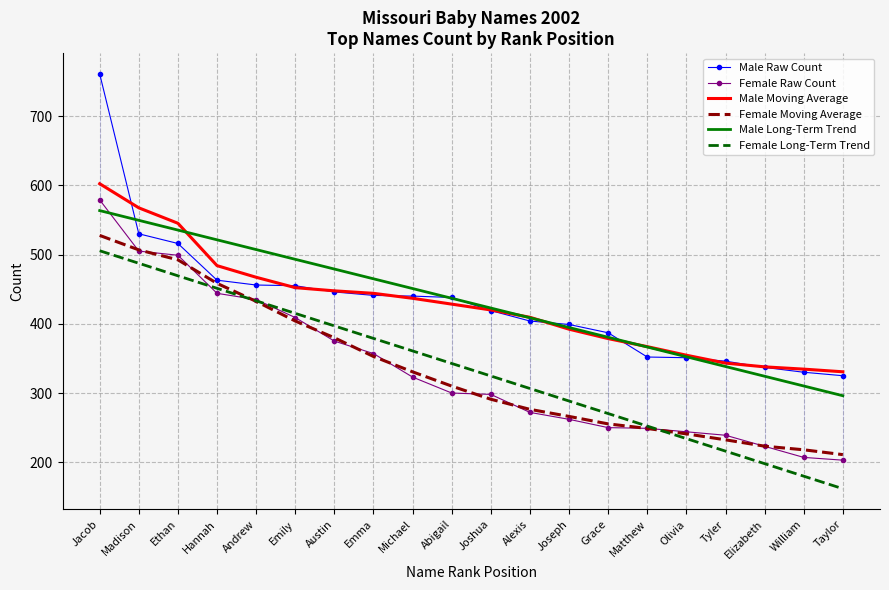

Reading right to left, transcribe all the data shown in this chart.

Male Raw Count: Taylor=325.0	William=330.0	Elizabeth=337.0	Tyler=346.0	Olivia=351.0	Matthew=352.0	Grace=387.0	Joseph=399.0	Alexis=404.0	Joshua=419.0	Abigail=438.0	Michael=440.0	Emma=441.0	Austin=446.0	Emily=455.0	Andrew=456.0	Hannah=463.0	Ethan=516.0	Madison=530.0	Jacob=761.0
Female Raw Count: Taylor=203.0	William=207.0	Elizabeth=223.0	Tyler=239.0	Olivia=244.0	Matthew=249.0	Grace=250.0	Joseph=262.0	Alexis=272.0	Joshua=298.0	Abigail=300.0	Michael=323.0	Emma=357.0	Austin=375.0	Emily=409.0	Andrew=435.0	Hannah=444.0	Ethan=499.0	Madison=505.0	Jacob=579.0
Male Moving Average: Taylor=330.7	William=334.5	Elizabeth=337.8	Tyler=343.2	Olivia=354.6	Matthew=367.0	Grace=378.6	Joseph=392.2	Alexis=409.4	Joshua=420.0	Abigail=428.4	Michael=436.8	Emma=444.0	Austin=447.6	Emily=452.2	Andrew=467.2	Hannah=484.0	Ethan=545.2	Madison=567.5	Jacob=602.3
Female Moving Average: Taylor=211.0	William=218.0	Elizabeth=223.2	Tyler=232.4	Olivia=241.0	Matthew=248.8	Grace=255.4	Joseph=266.2	Alexis=276.4	Joshua=291.0	Abigail=310.0	Michael=330.6	Emma=352.8	Austin=379.8	Emily=404.0	Andrew=432.4	Hannah=458.4	Ethan=492.4	Madison=506.8	Jacob=527.7
Male Long-Term Trend: Taylor=296.1	William=310.1	Elizabeth=324.2	Tyler=338.3	Olivia=352.4	Matthew=366.5	Grace=380.5	Joseph=394.6	Alexis=408.7	Joshua=422.8	Abigail=436.8	Michael=450.9	Emma=465.0	Austin=479.1	Emily=493.1	Andrew=507.2	Hannah=521.3	Ethan=535.4	Madison=549.5	Jacob=563.5
Female Long-Term Trend: Taylor=161.8	William=179.9	Elizabeth=198.0	Tyler=216.1	Olivia=234.1	Matthew=252.2	Grace=270.3	Joseph=288.4	Alexis=306.5	Joshua=324.6	Abigail=342.7	Michael=360.8	Emma=378.9	Austin=397.0	Emily=415.1	Andrew=433.2	Hannah=451.2	Ethan=469.3	Madison=487.4	Jacob=505.5